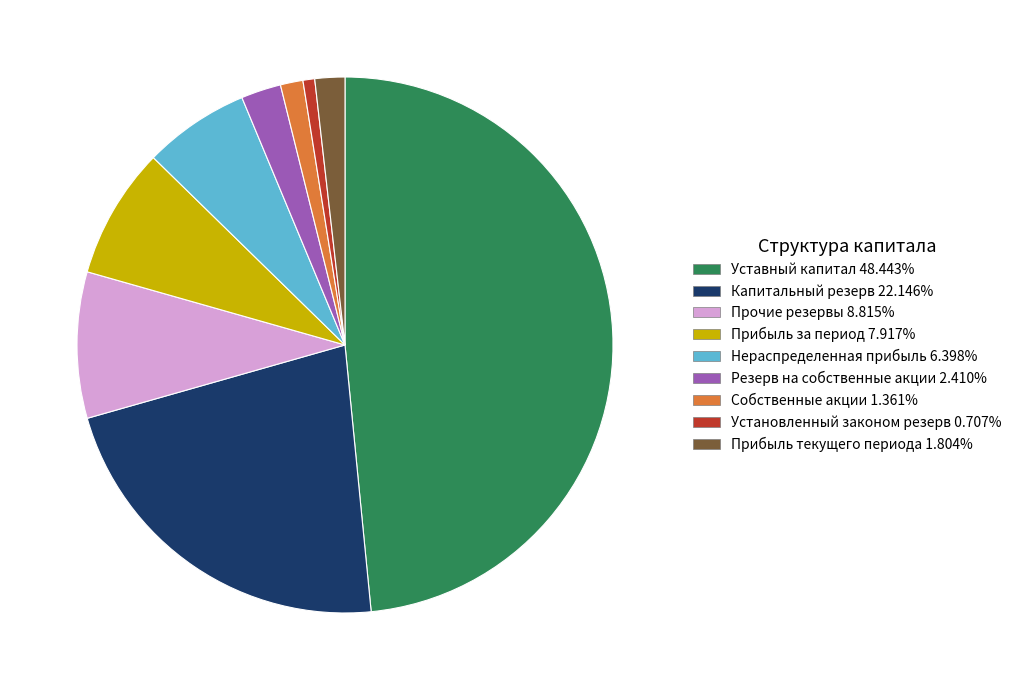

How many slices are in this pie chart?

9